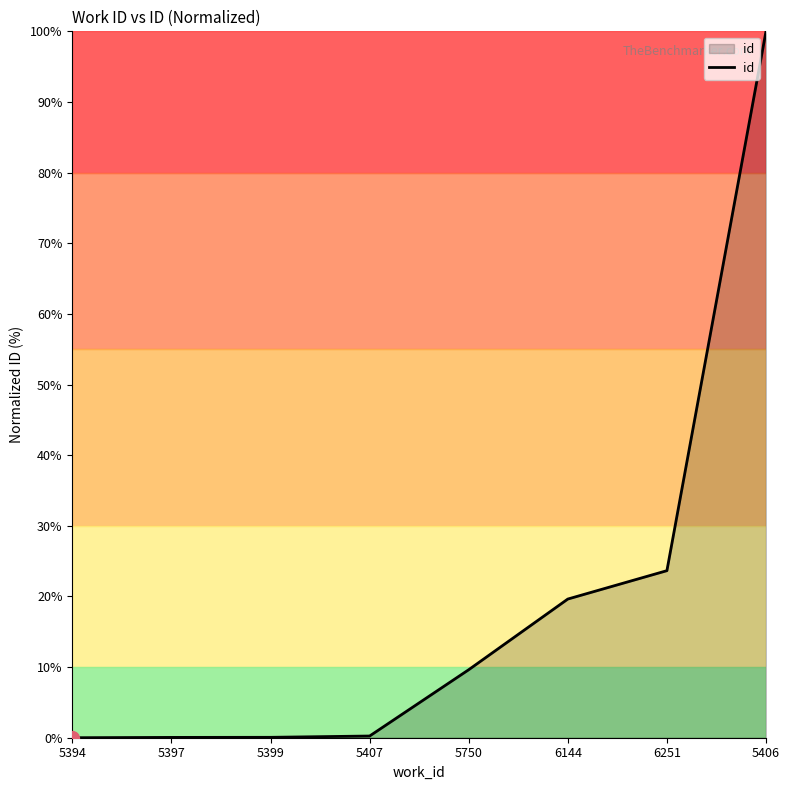

At which label is the value closest to 50?

6251